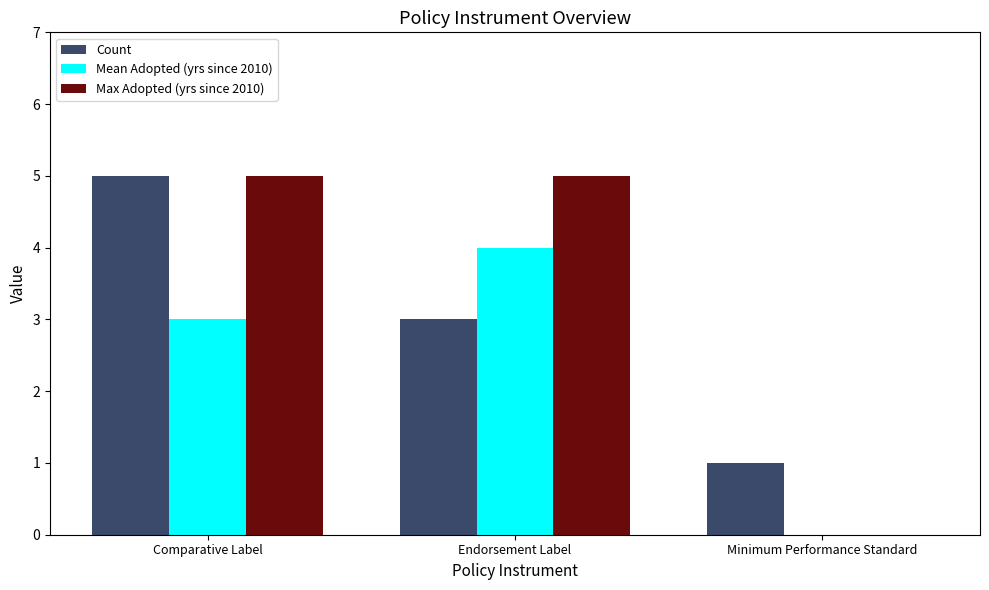

Which series has the largest total across all categories?

Count